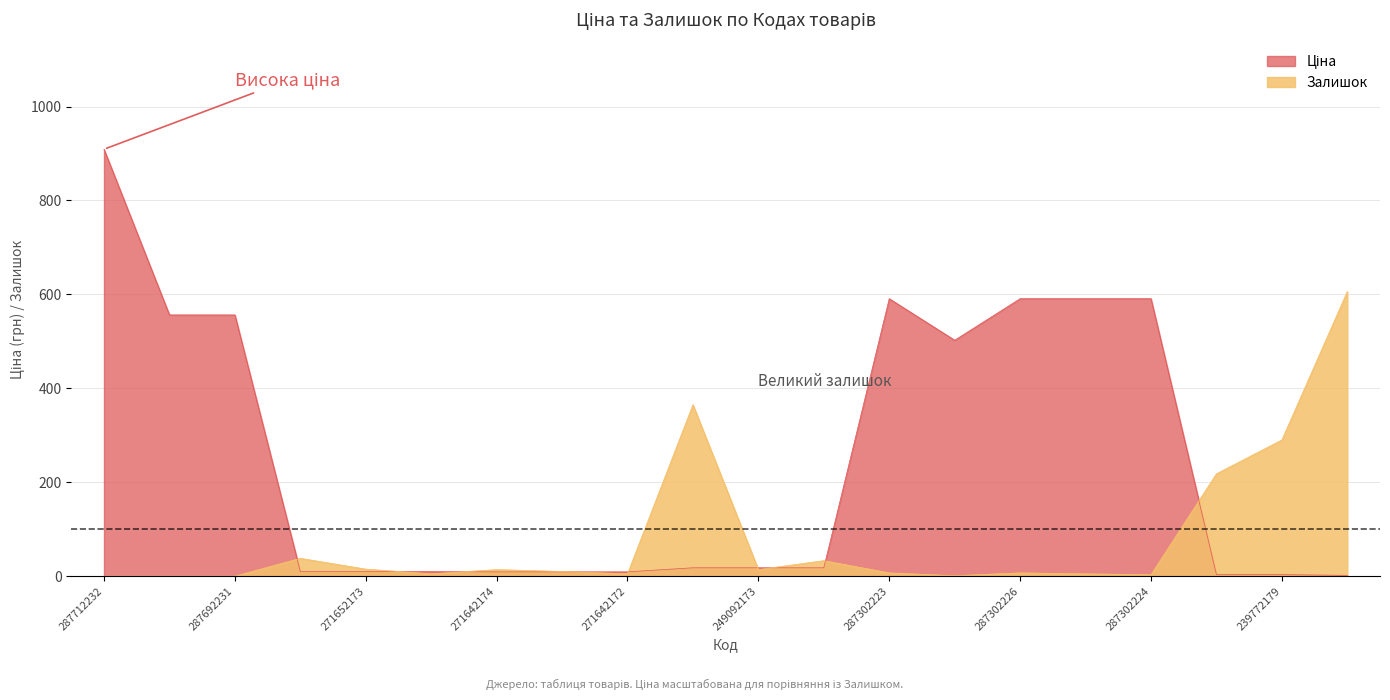

What is the approximate value of Ціна at 287712232?

909.0